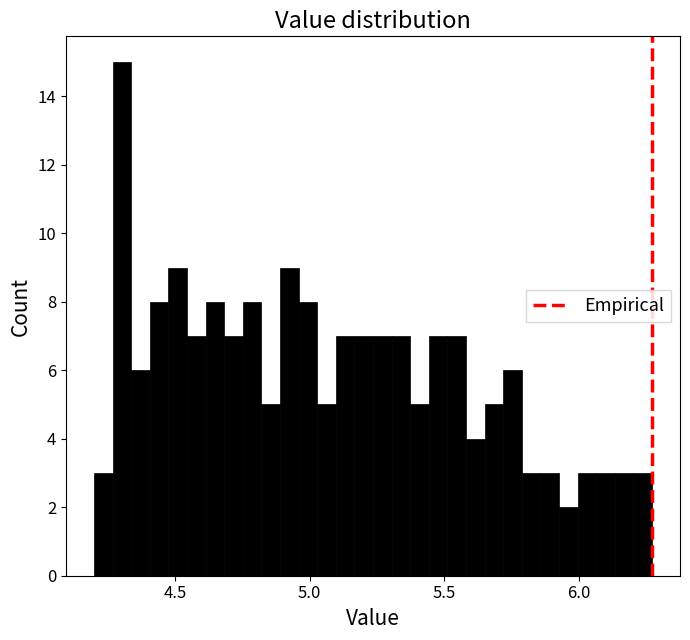

Around what value on the x-axis is the tallest bar? Give the approximate position of its centre, as read against the axis.

4.30